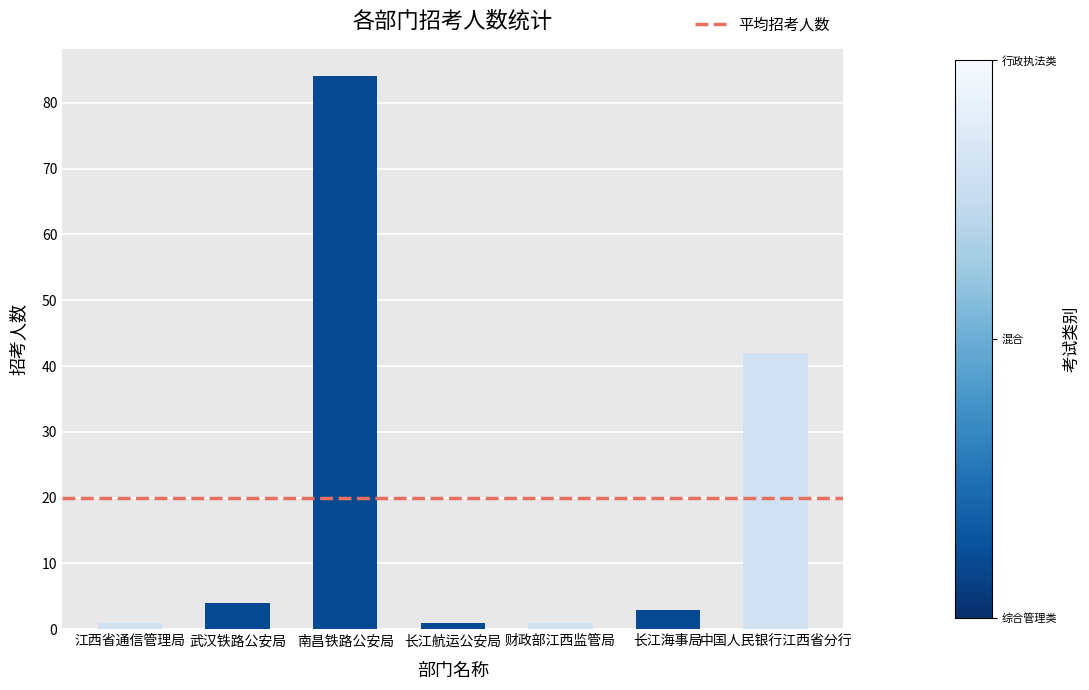

At which label is the value closest to 42?

中国人民银行江西省分行